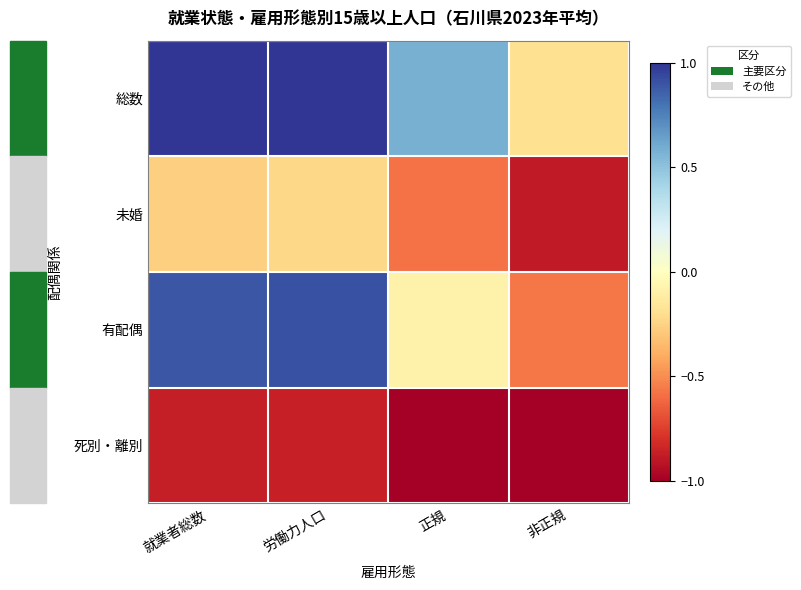

Which has a higher value, 非正規 or 正規?

正規